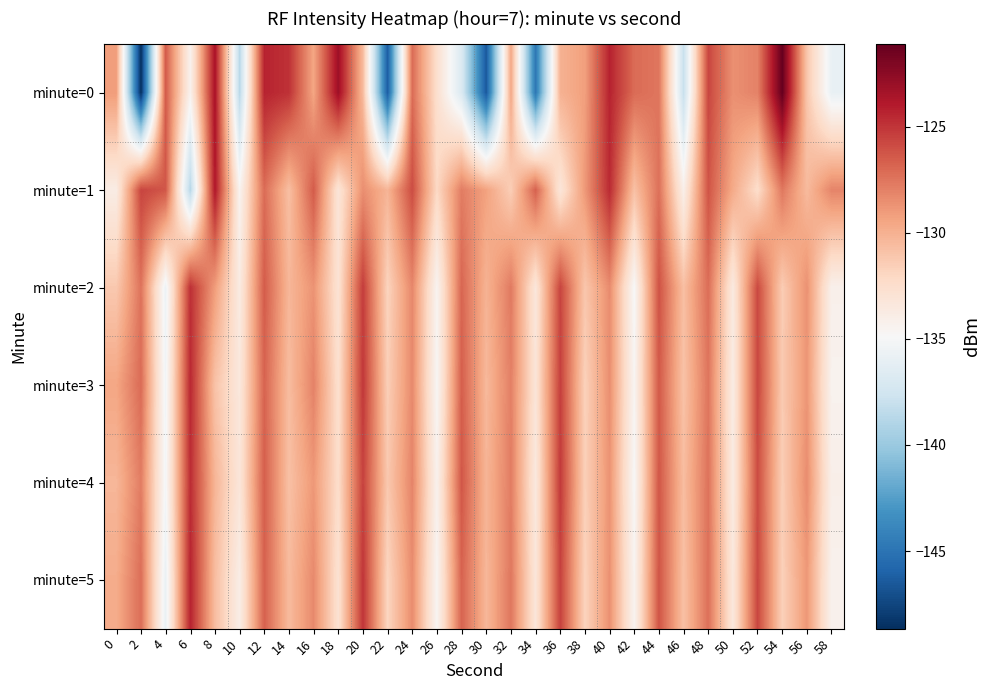

Between 30 and 44, which series saw the biggest shift?

minute=0